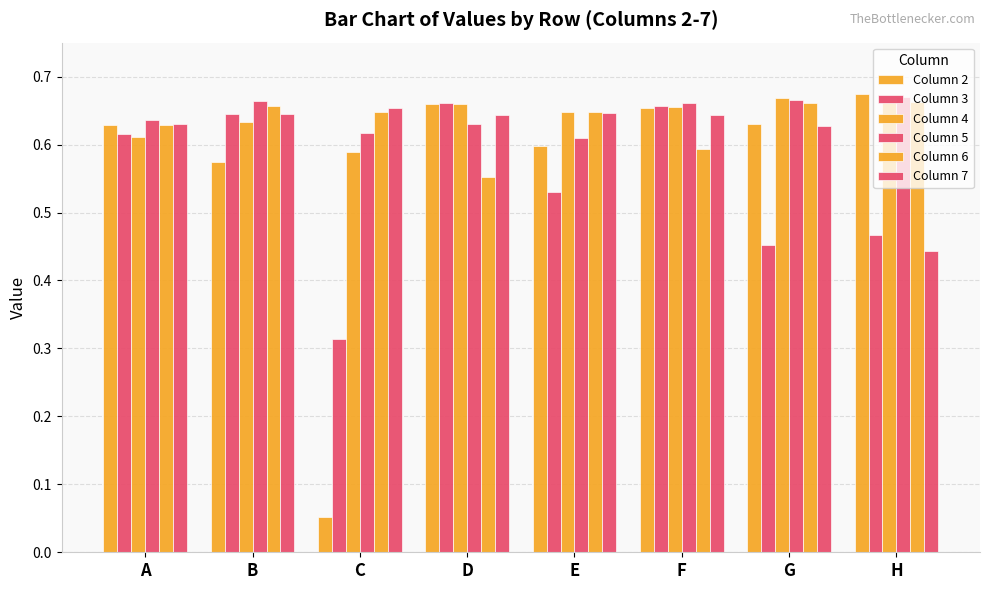

Reading left to right, what are all the values shown in this chart?

Column 2: 0.6	0.6	0.1	0.7	0.6	0.7	0.6	0.7
Column 3: 0.6	0.6	0.3	0.7	0.5	0.7	0.5	0.5
Column 4: 0.6	0.6	0.6	0.7	0.6	0.7	0.7	0.7
Column 5: 0.6	0.7	0.6	0.6	0.6	0.7	0.7	0.7
Column 6: 0.6	0.7	0.6	0.6	0.6	0.6	0.7	0.7
Column 7: 0.6	0.6	0.7	0.6	0.6	0.6	0.6	0.4